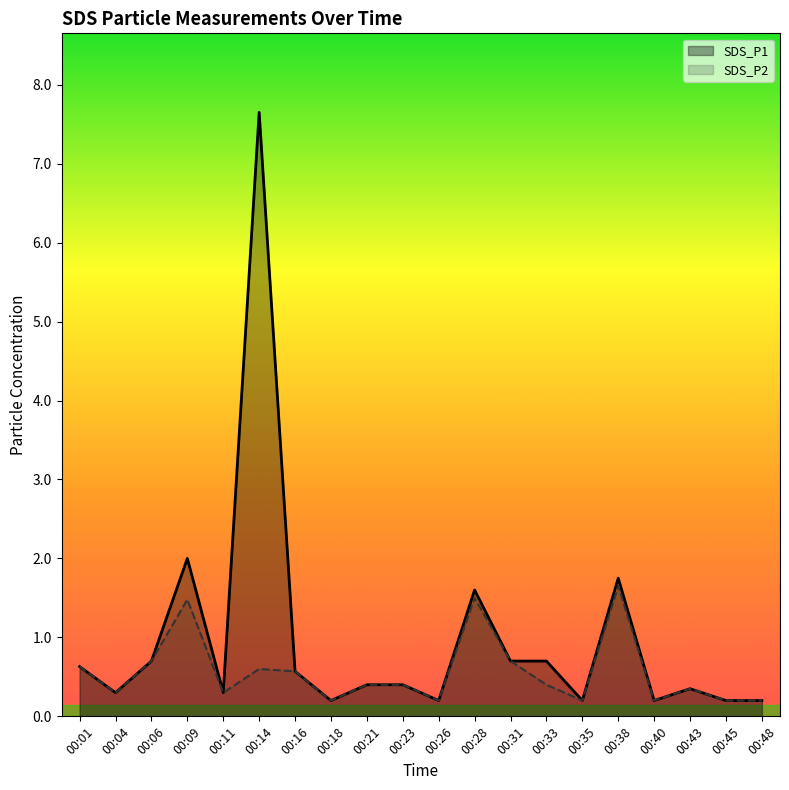

At which category does SDS_P1 reach its first local valley?

00:04